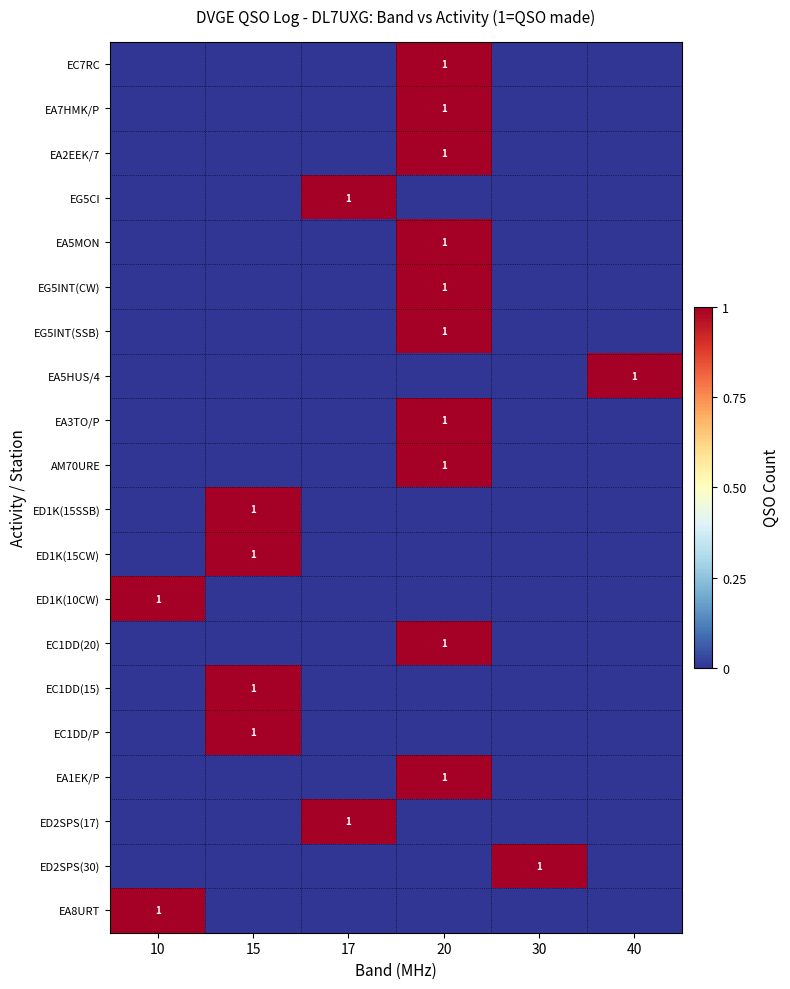

The value of EG5INT(CW) at 20 is 1. True or false?

True